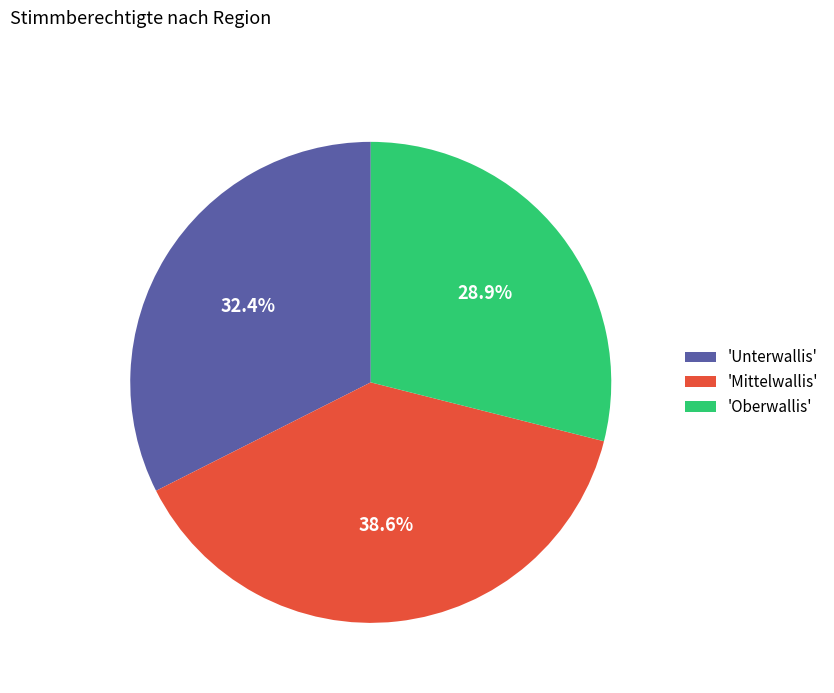

What portion of the pie excludes 'Unterwallis'?

67.6%